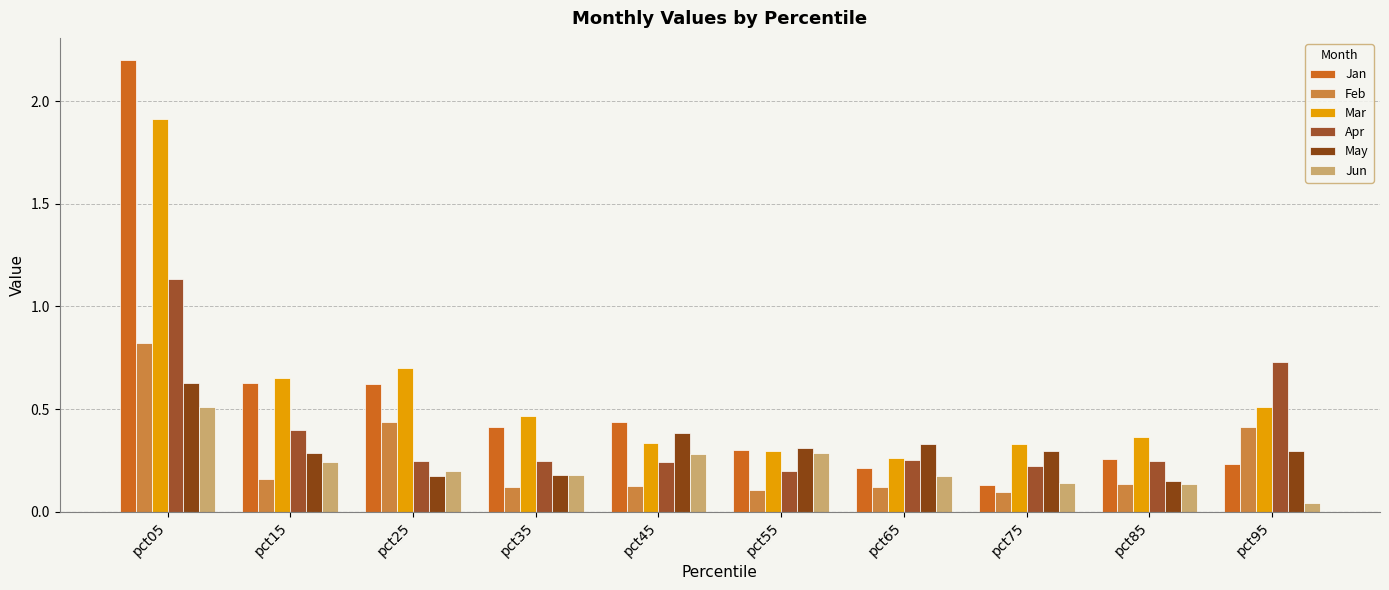

What is the average value of the Jun series?

0.2